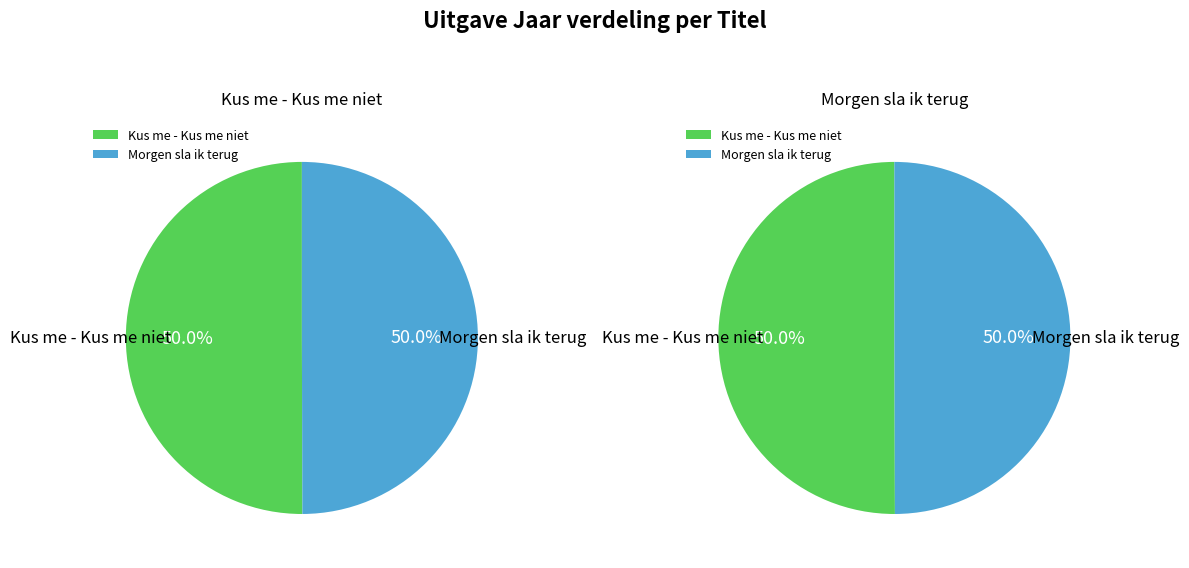

Which slice is the largest?

Kus me - Kus me niet